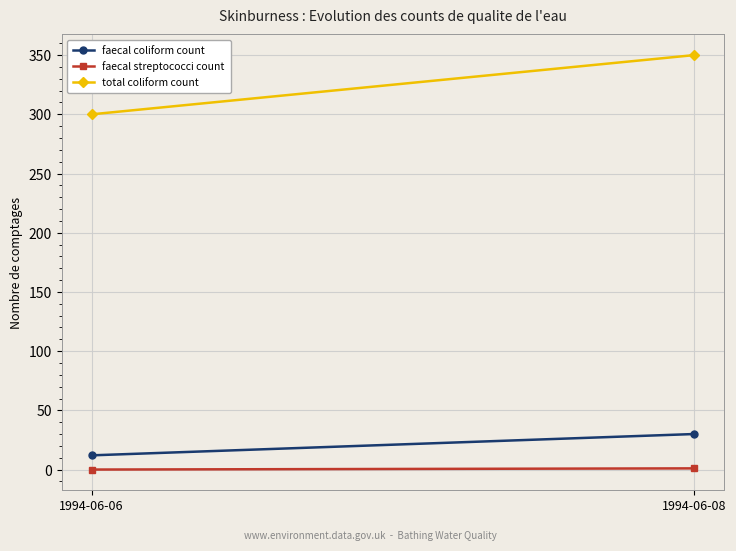

Count the number of categories in the chart.

2